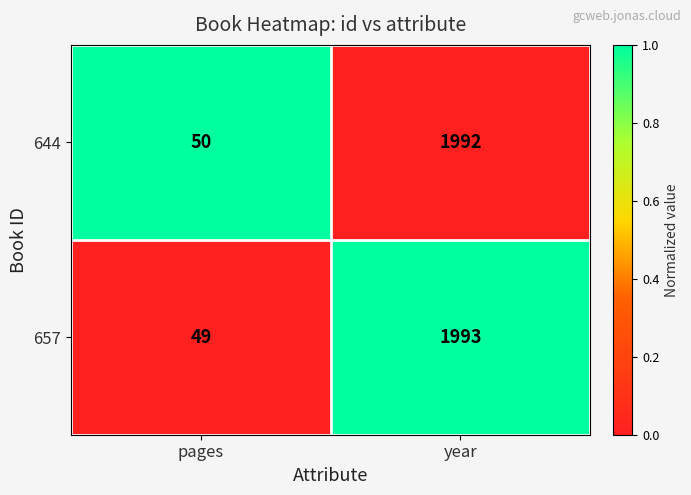

Rank the categories by 644 value from highest to lowest.

year, pages